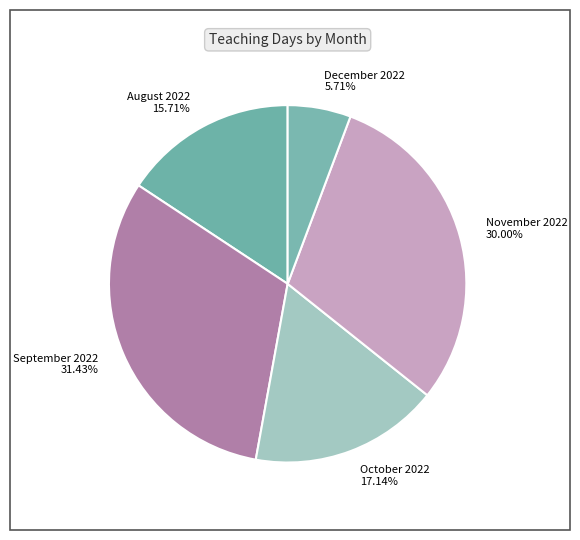

What percentage is the November 2022 slice, to the nearest percent?

30%